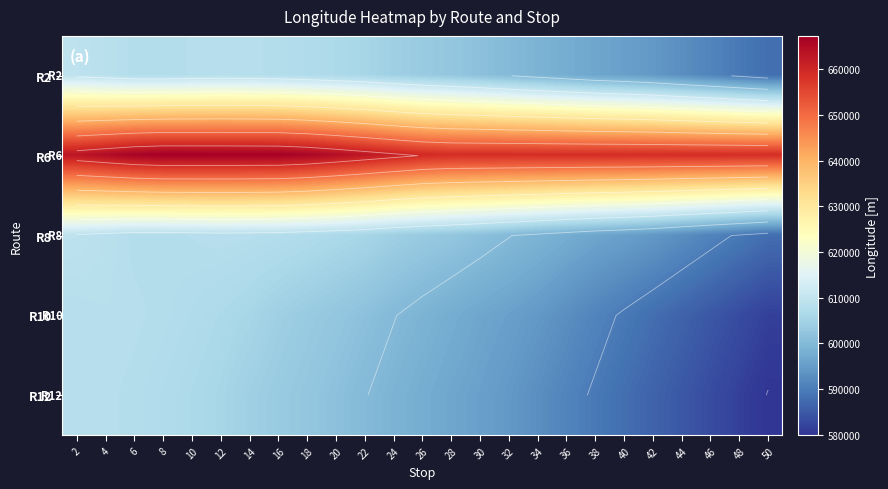

Rank the series by their maximum value, from lowest to highest.

R10, R12, R8, R2, R6